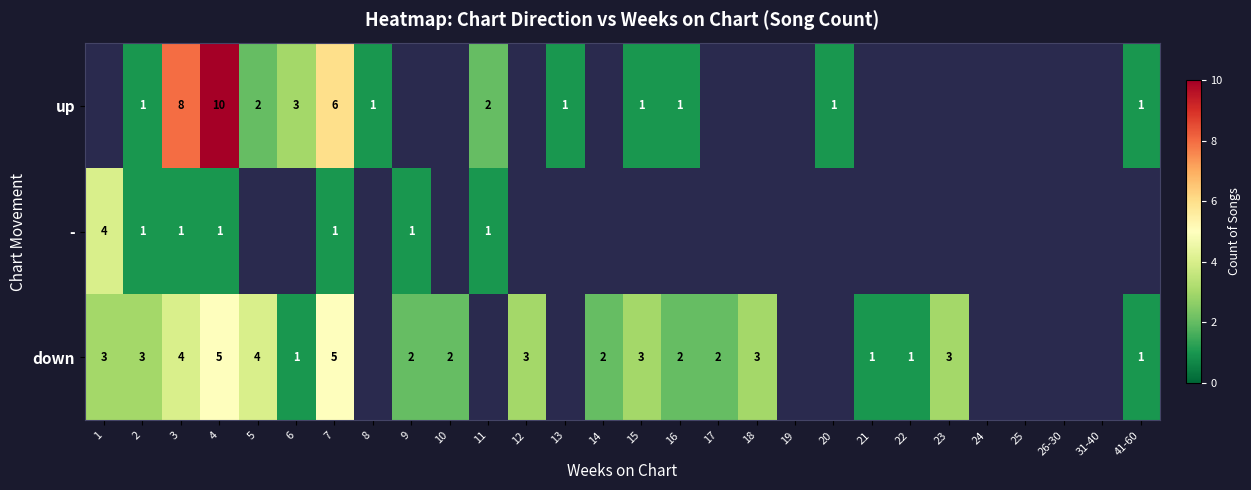

What is the difference between the down values at 9 and 7?

3